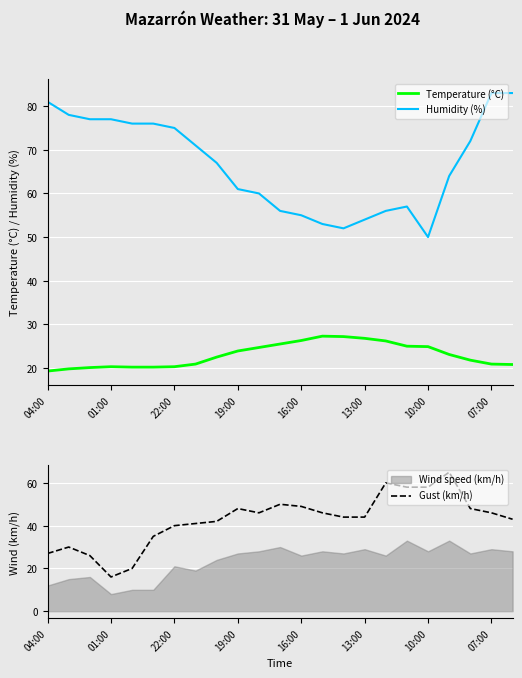

What is the maximum value for Humidity (%)?

83.0